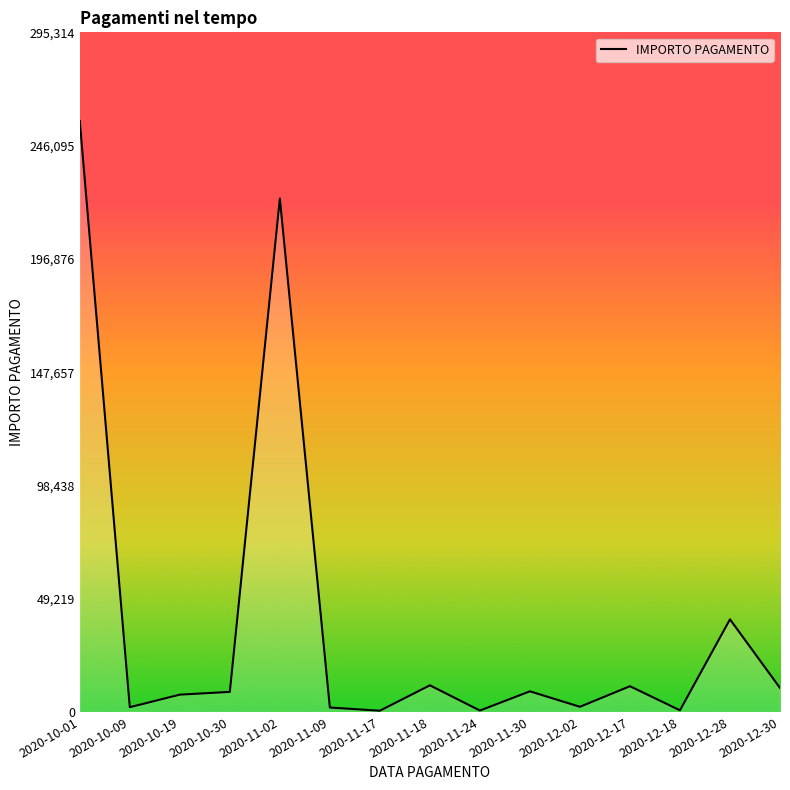

At which category does the chart reach its peak across all series?

2020-10-01